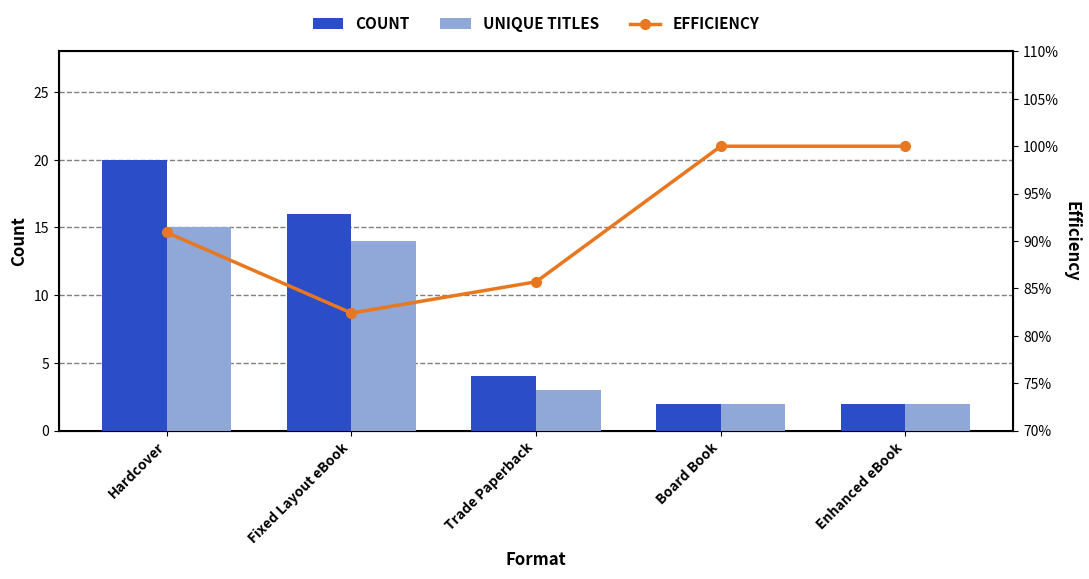

At which category is the sum across all series the highest?

Hardcover